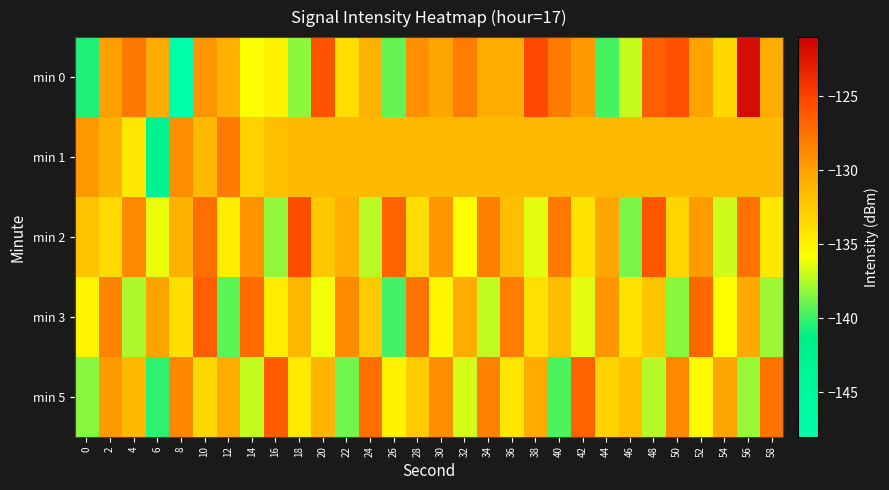

What is the minimum value shown in the chart?

-147.9